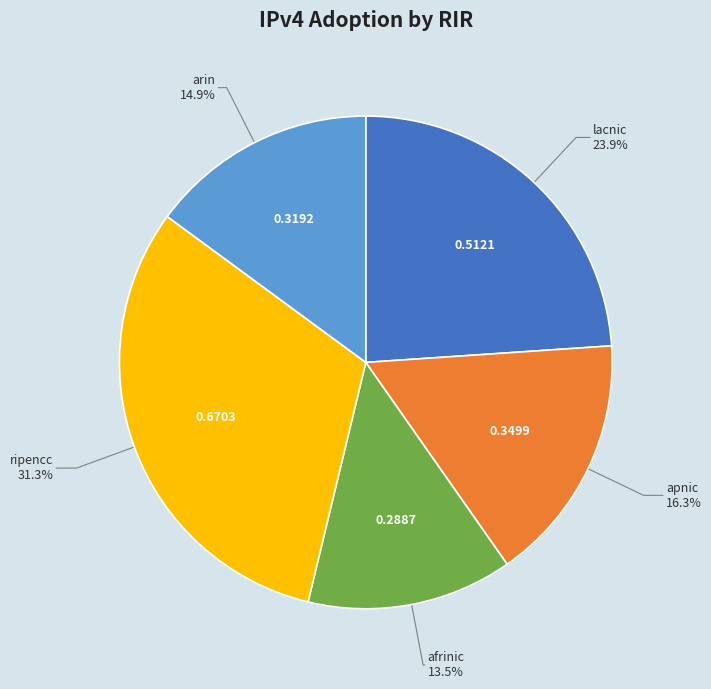

Count the number of slices in the pie.

5